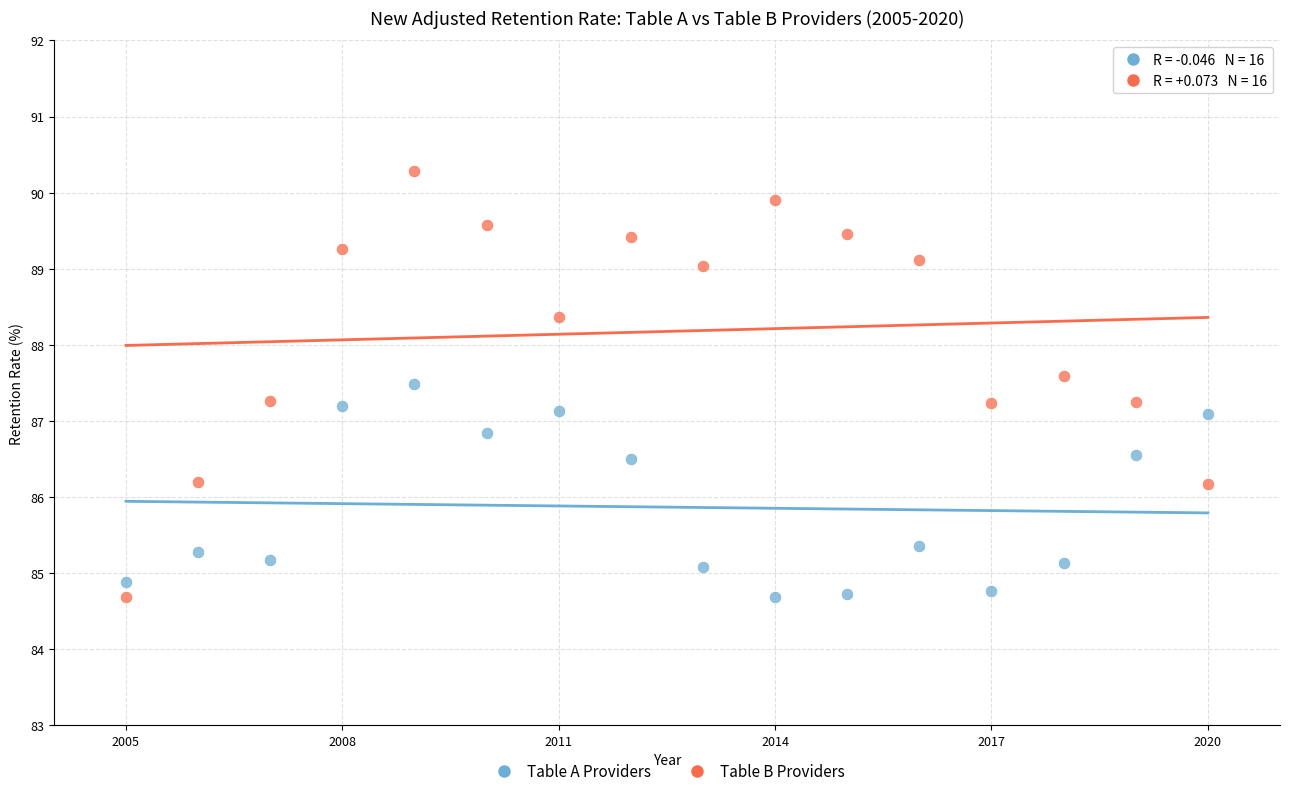

Which series contains the highest Y value?

Table B Providers